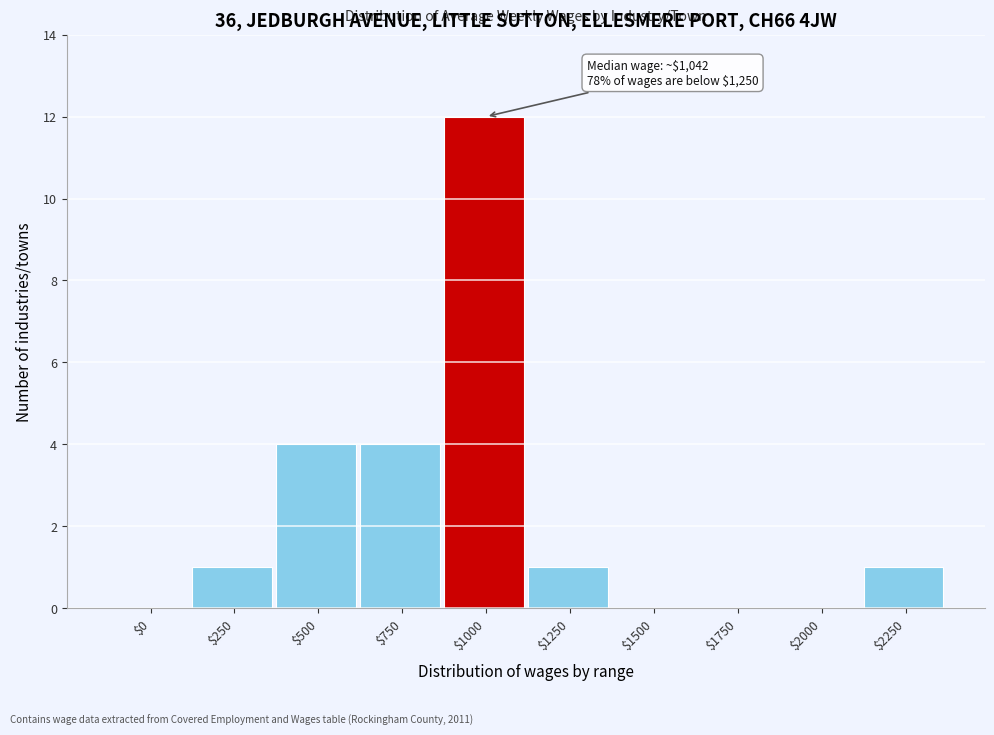

Which category has the highest value across all series?

$1000